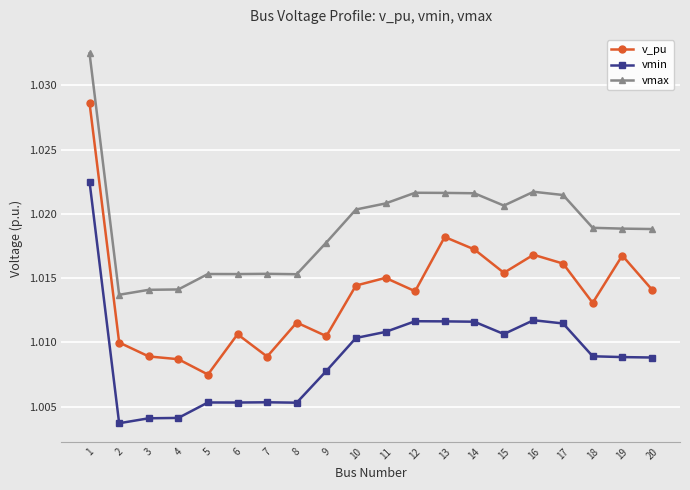

Between 1 and 7, which series saw the biggest shift?

v_pu